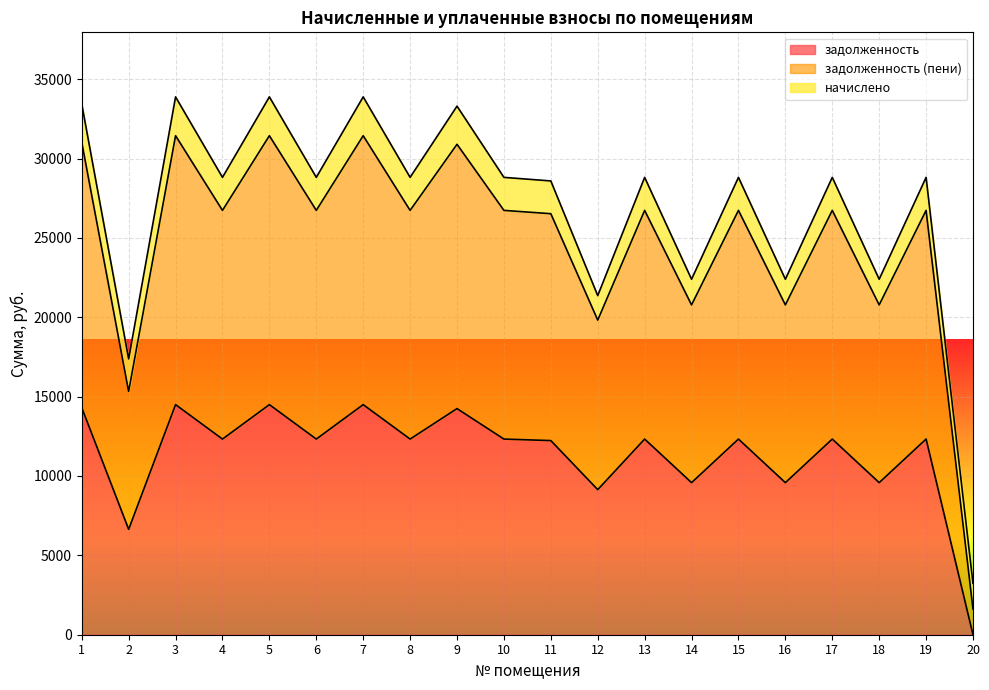

Which has a higher value, 1 or 15?

1